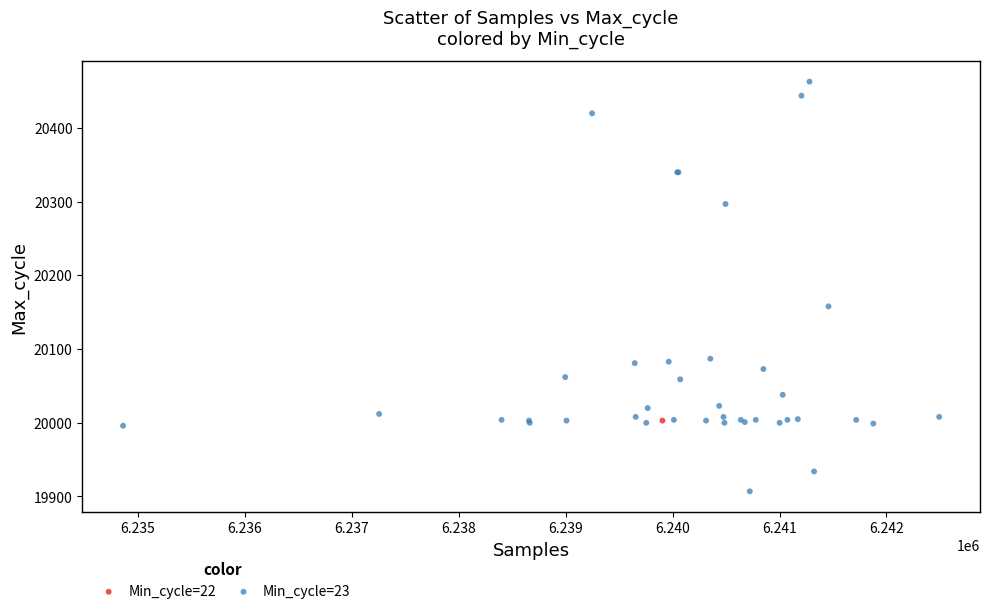

What are all the series names shown in the legend?

Min_cycle=22, Min_cycle=23